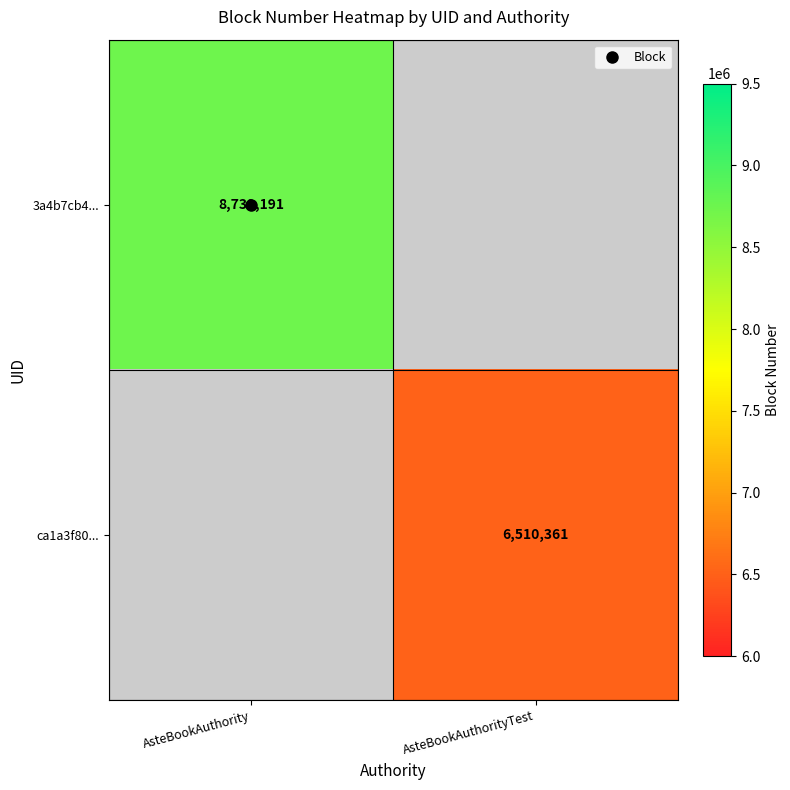

Which series has the widest spread of values?

3a4b7cb4...